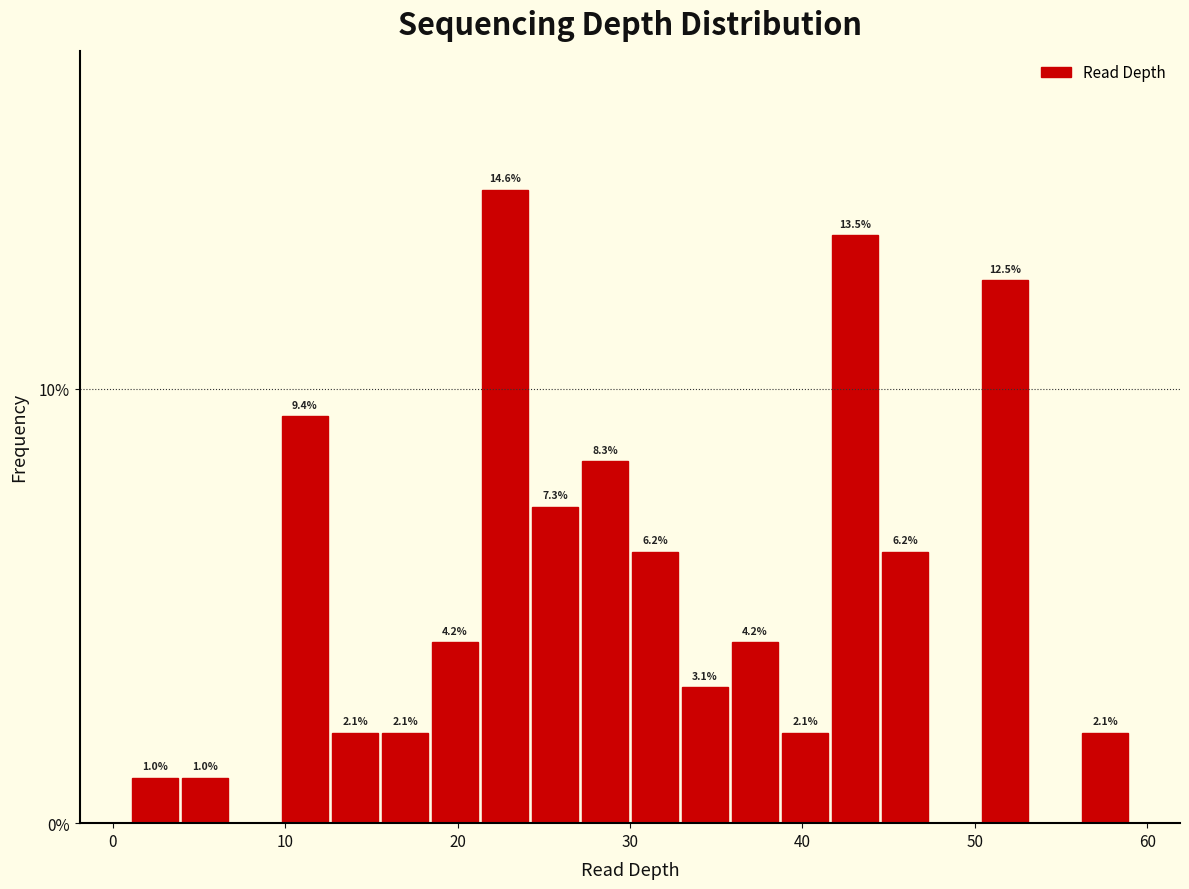

Around what value on the x-axis is the tallest bar? Give the approximate position of its centre, as read against the axis.

23